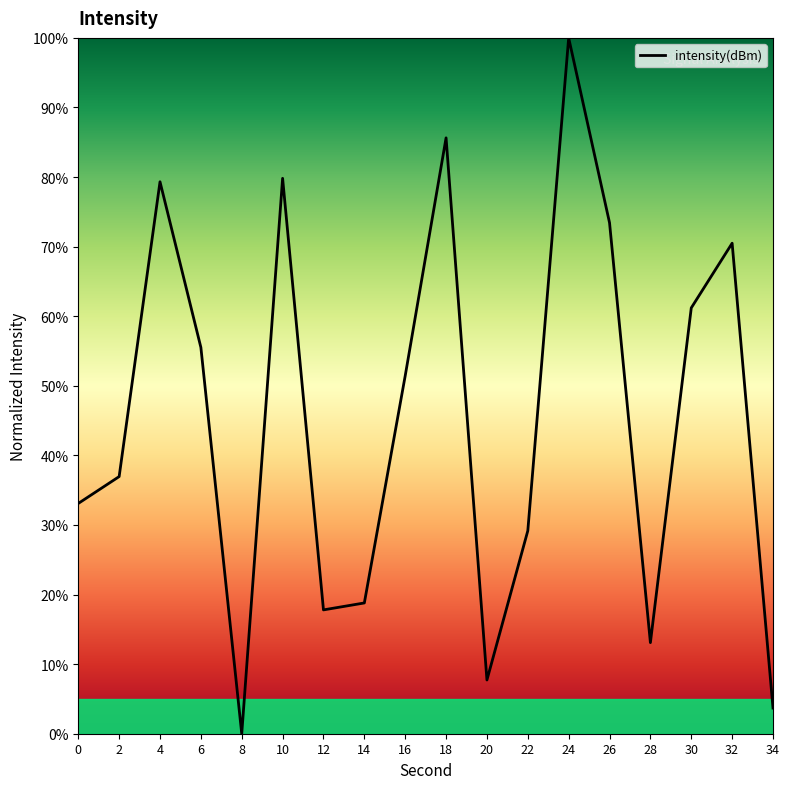

Reading left to right, list all the values displayed in this chart.

0=33.1	2=37.0	4=79.3	6=55.5	8=0.0	10=79.8	12=17.8	14=18.8	16=51.4	18=85.6	20=7.7	22=29.2	24=100.0	26=73.4	28=13.1	30=61.2	32=70.5	34=3.7